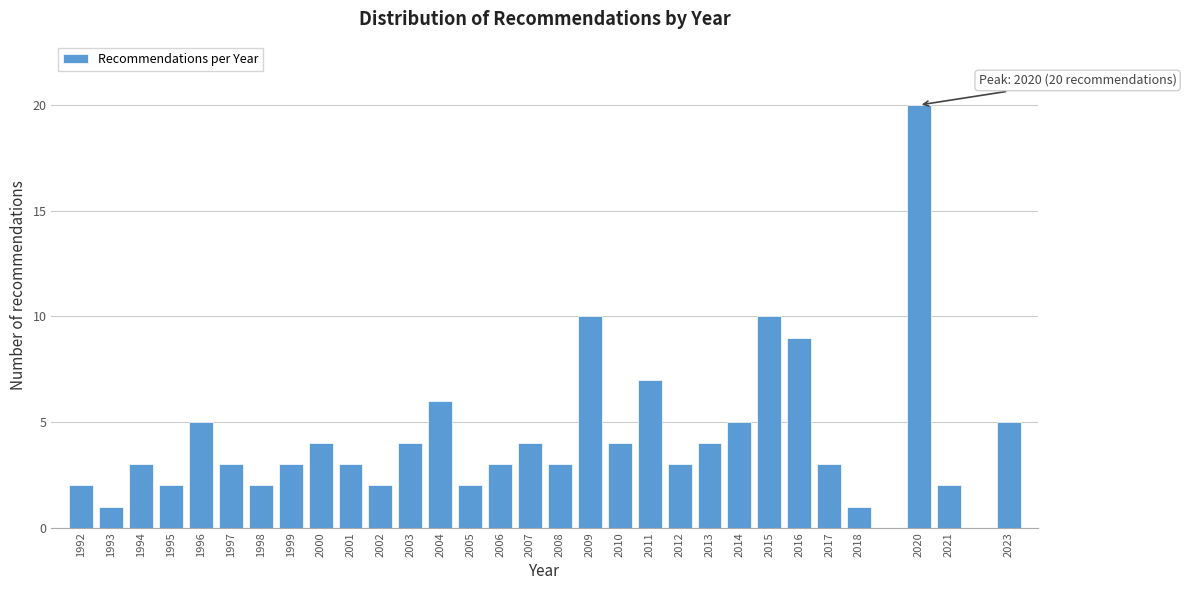

Reading left to right, extract all data points from this chart.

1992=2	1993=1	1994=3	1995=2	1996=5	1997=3	1998=2	1999=3	2000=4	2001=3	2002=2	2003=4	2004=6	2005=2	2006=3	2007=4	2008=3	2009=10	2010=4	2011=7	2012=3	2013=4	2014=5	2015=10	2016=9	2017=3	2018=1	2020=20	2021=2	2023=5